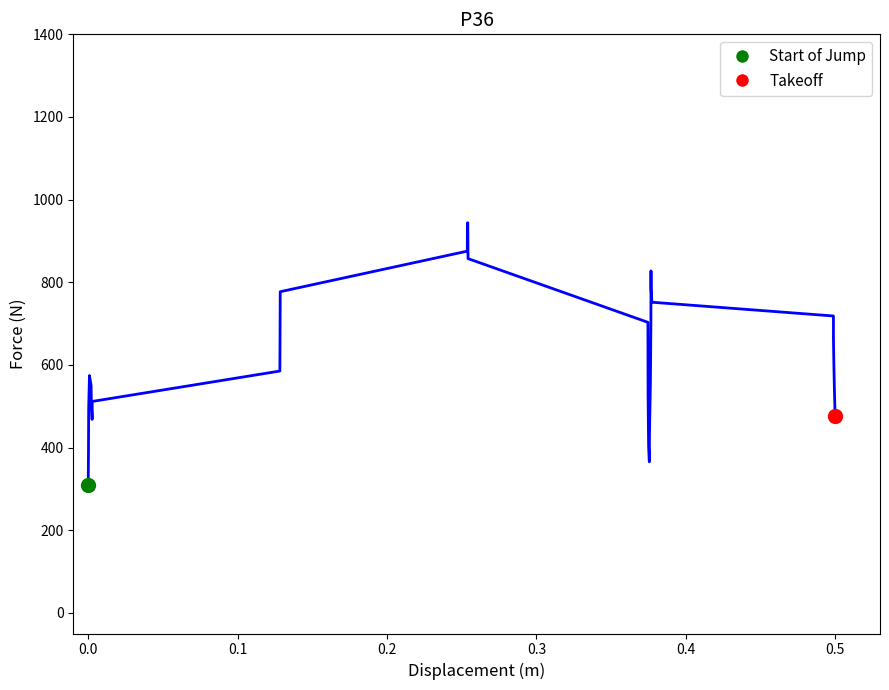

What is the difference between the maximum and minimum values?

634.8